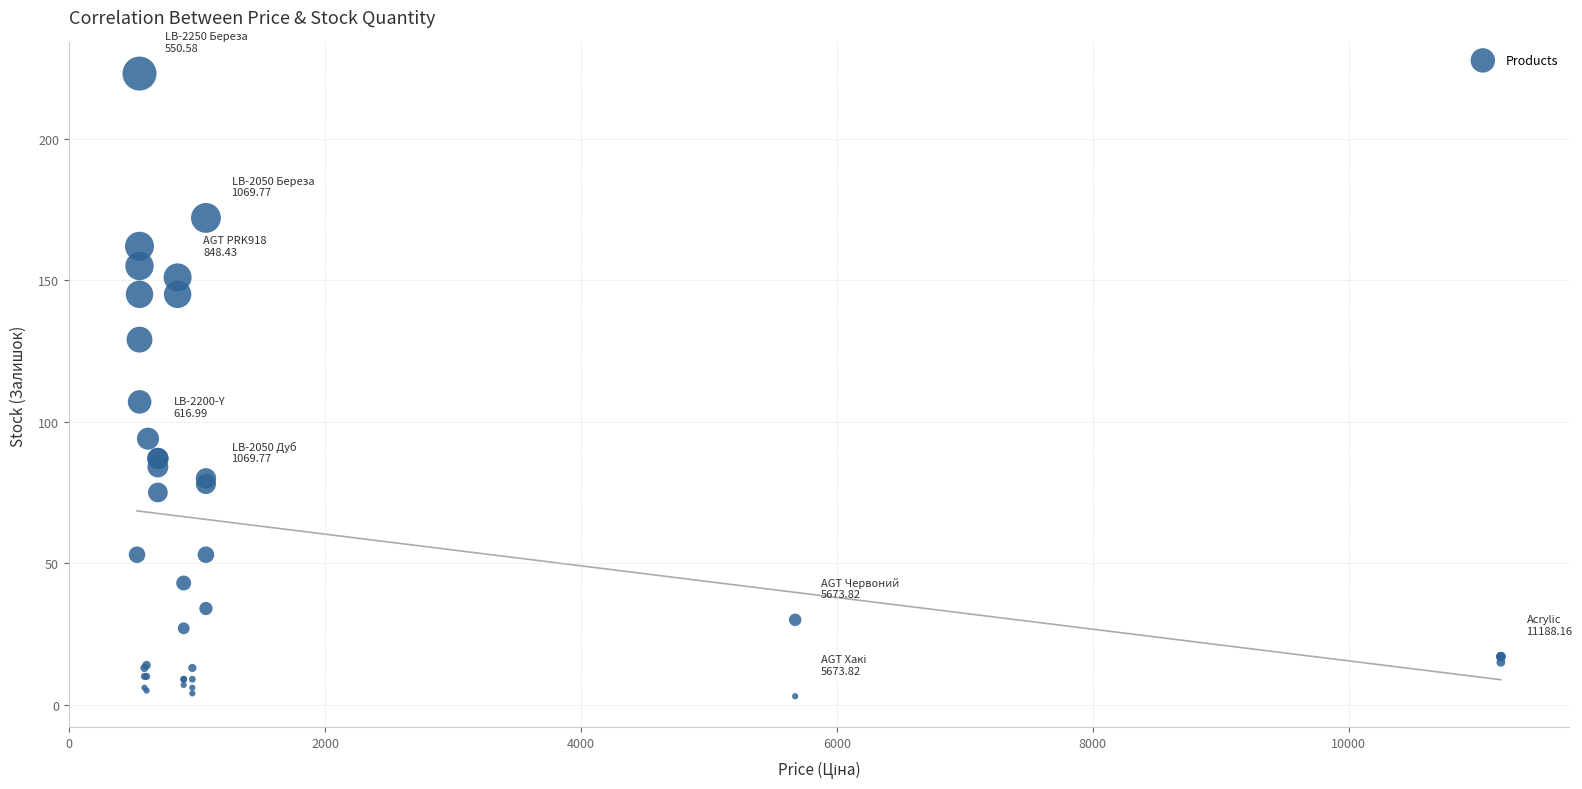

What Y value in the scatter plot is closest to 113?

107